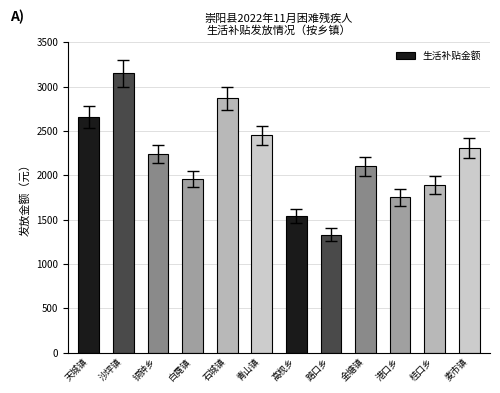

Between 港口乡 and 路口乡, which is larger?

港口乡